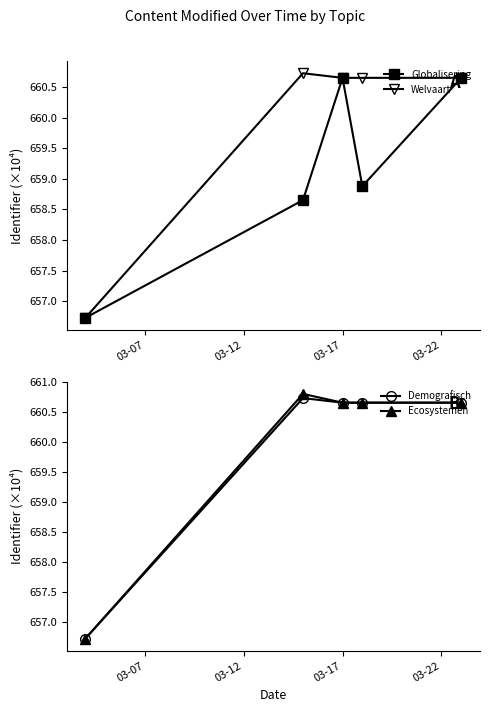

What is the total value across all series at 03-17?

2642.6